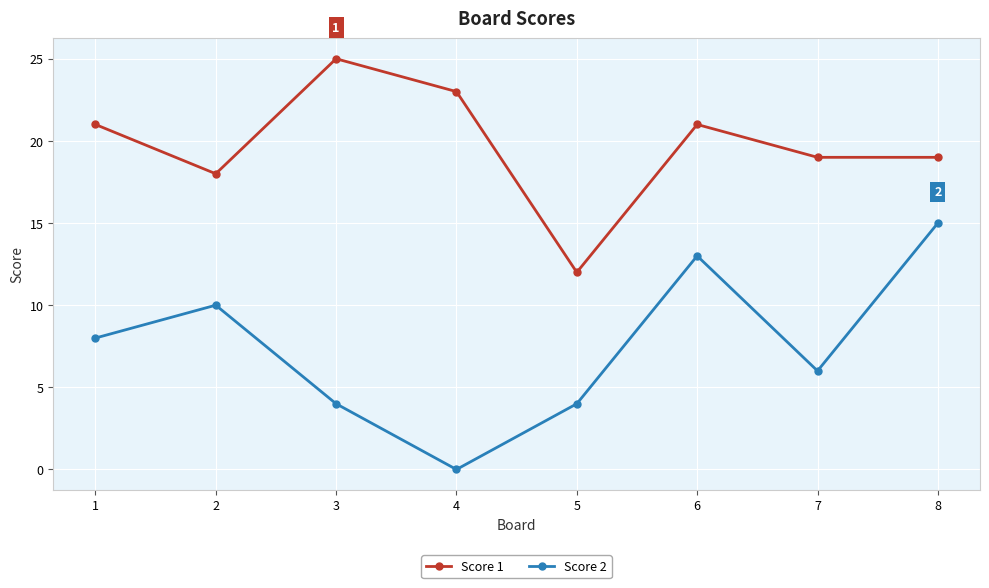

Between 4 and 5, which series saw the biggest shift?

Score 1